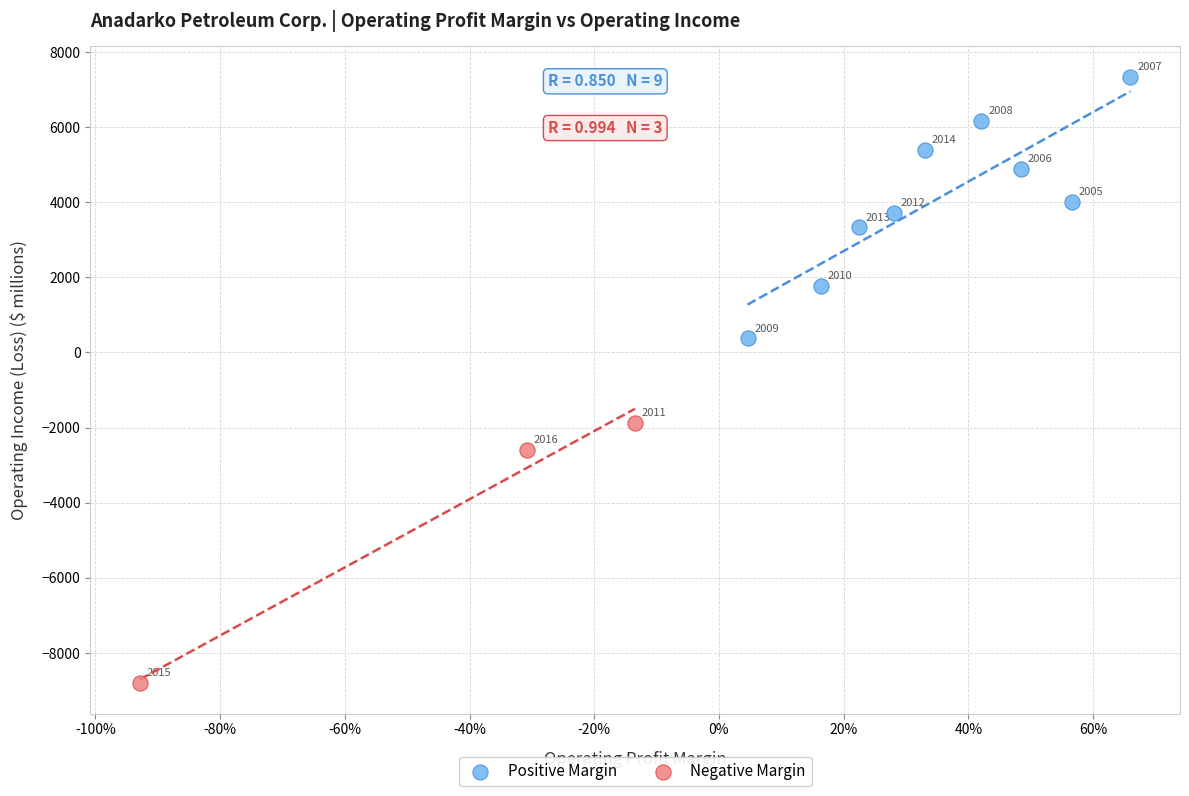

Which series reaches the minimum Y coordinate?

Negative Margin